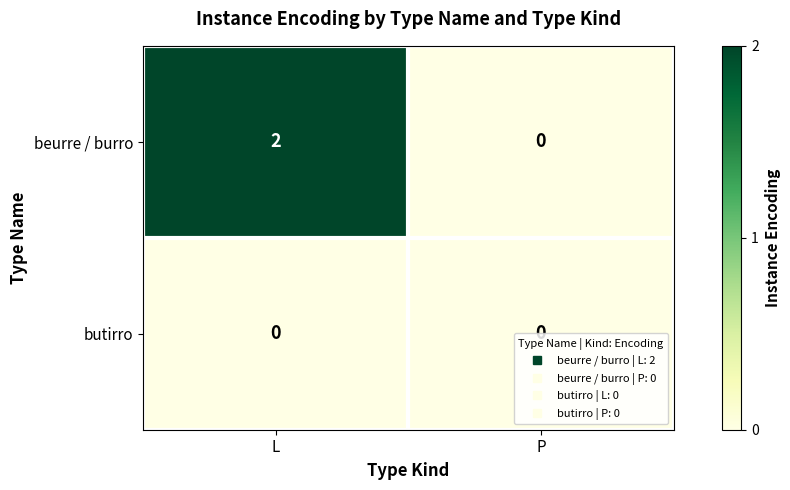

Rank the series at L from highest to lowest value.

beurre / burro, butirro